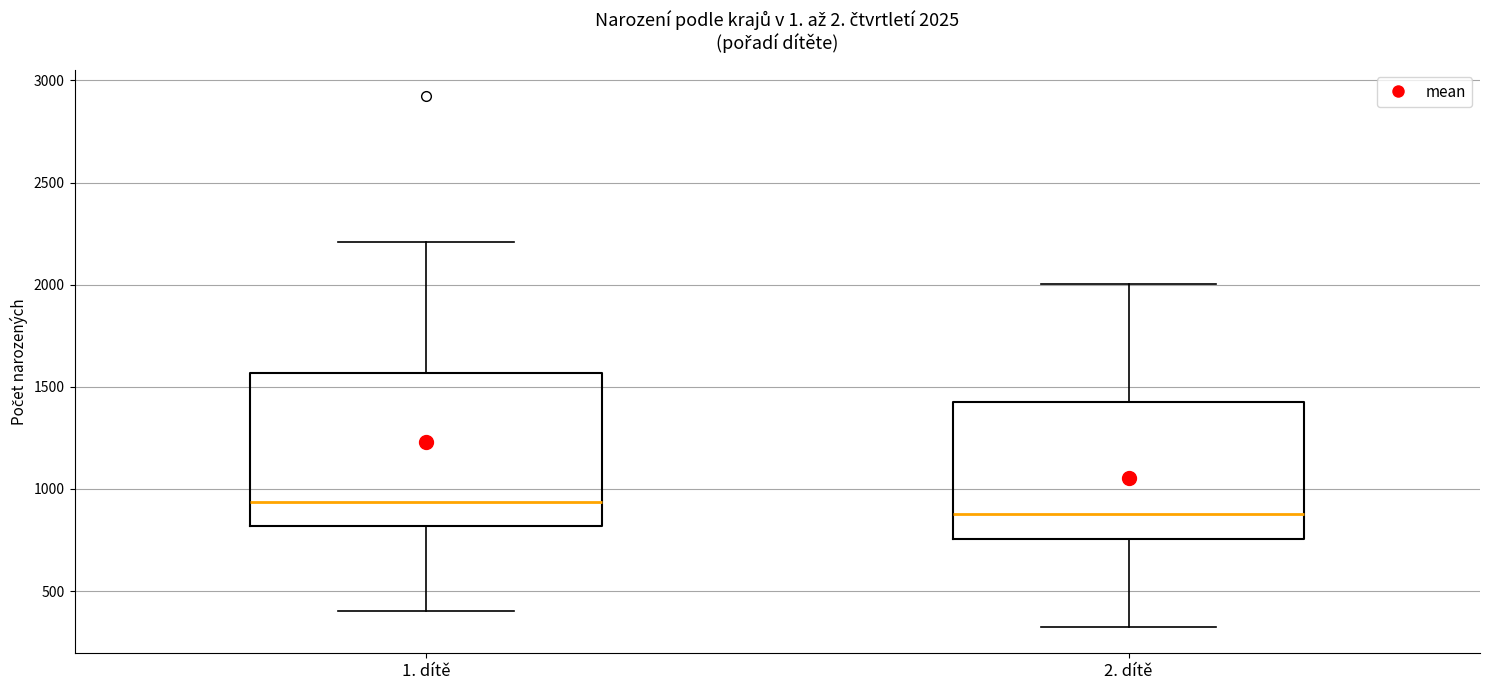

Comparing the boxes themselves (not the whiskers), which one is the tallest?

1. dítě